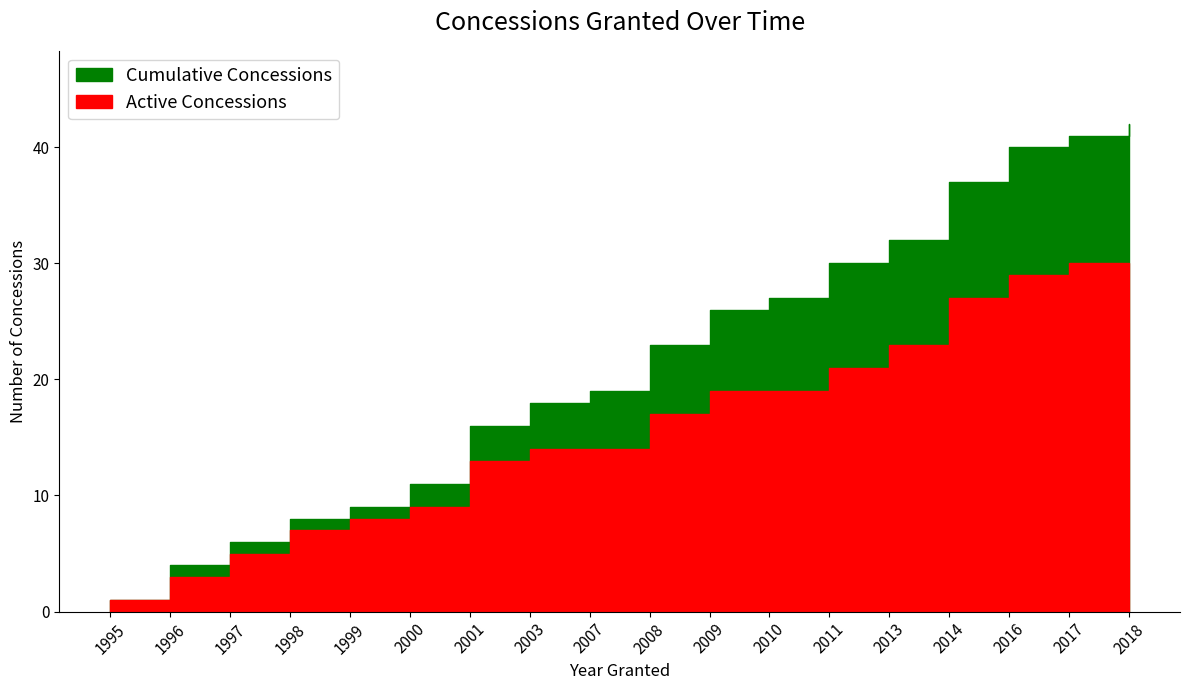

What is the maximum value for Active Concessions?

30